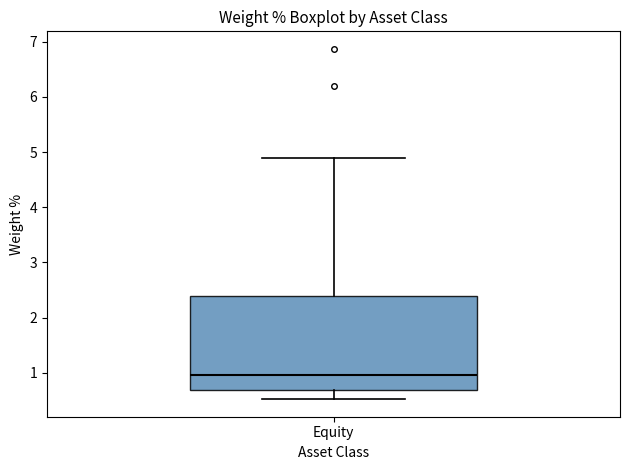

Where is the upper edge of the box for Equity on the y-axis? The values are not printed on the chart, so give them approximately, as read against the axis.

2.4